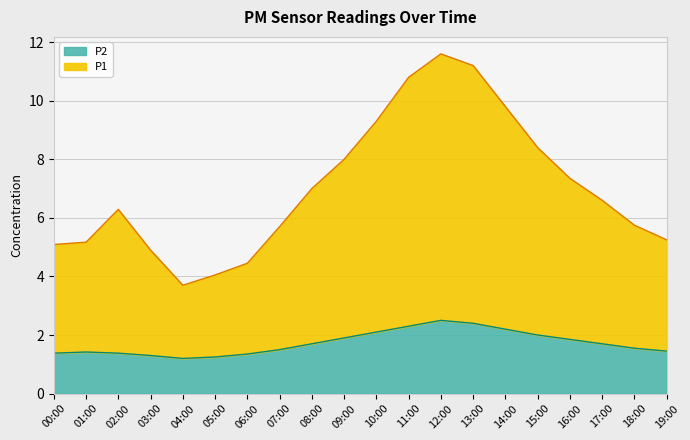

Does the chart display data point markers on the line(s)?

No